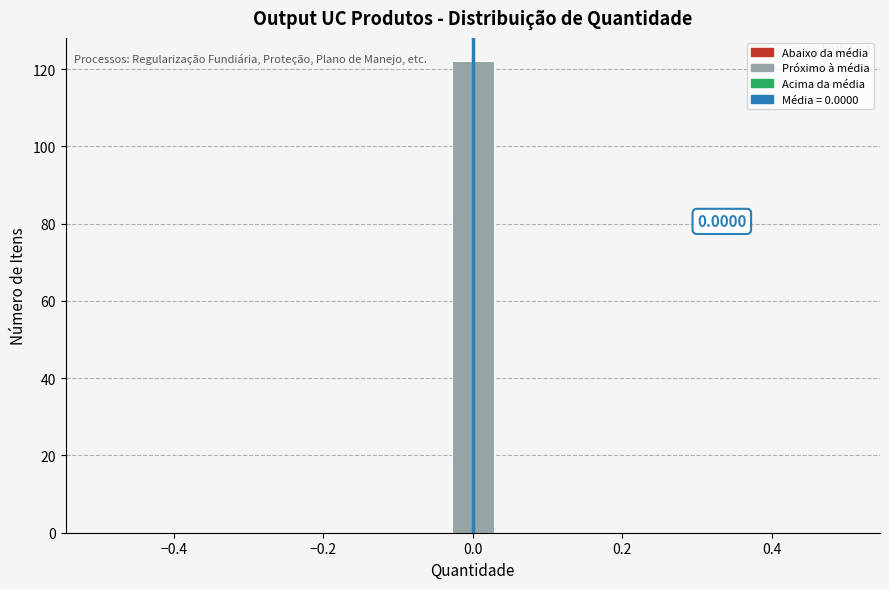

Around what value on the x-axis is the tallest bar? Give the approximate position of its centre, as read against the axis.

0.00